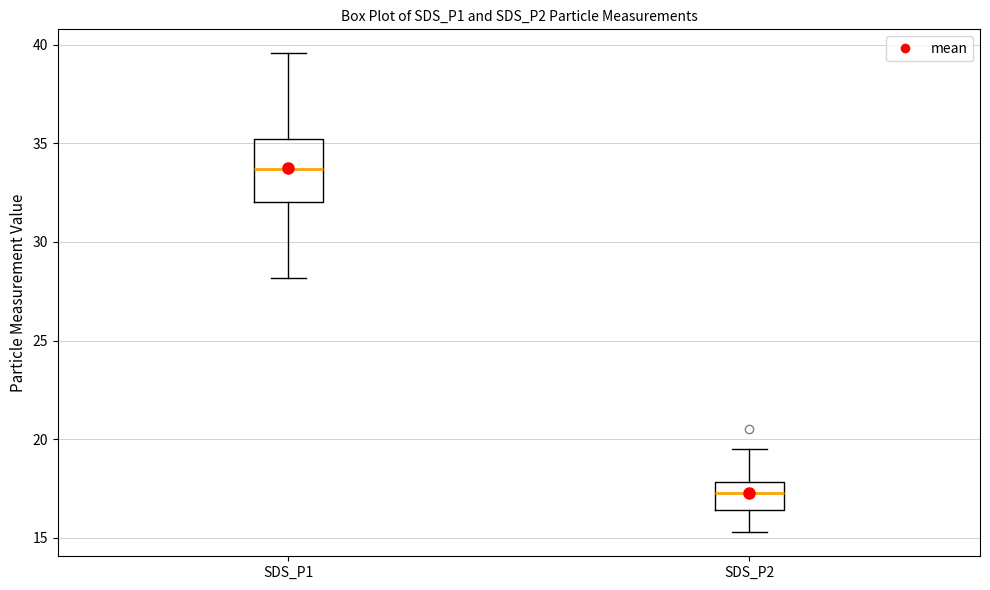

Reading left to right, transcribe this box plot: for each box, give where its median line is, the range the box spans, and where its two whiskers end, as read against the y-axis. The values are not printed on the chart, so give them approximately, as read against the axis.

SDS_P1: median 33.5, box 32.0 to 35.0, whiskers 28.0 to 39.5
SDS_P2: median 17.5, box 16.5 to 18.0, whiskers 15.5 to 19.5